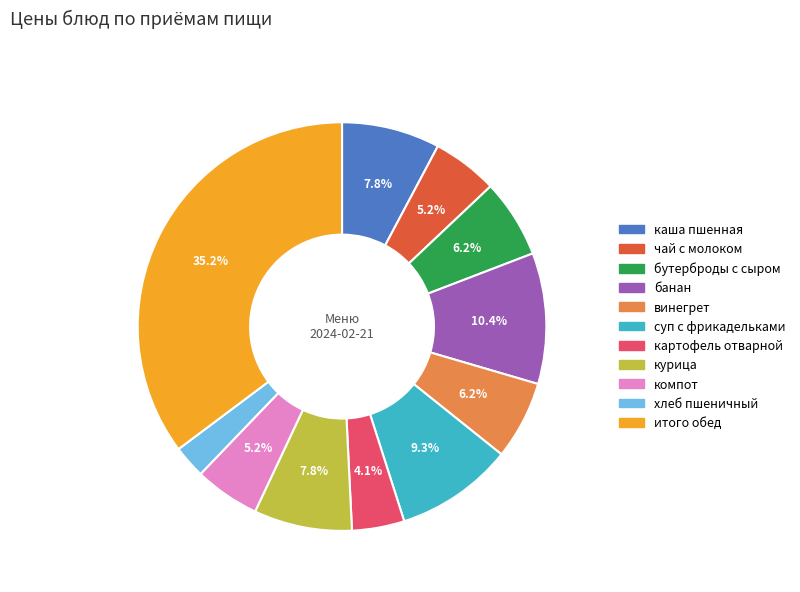

Does any single category account for the majority?

No